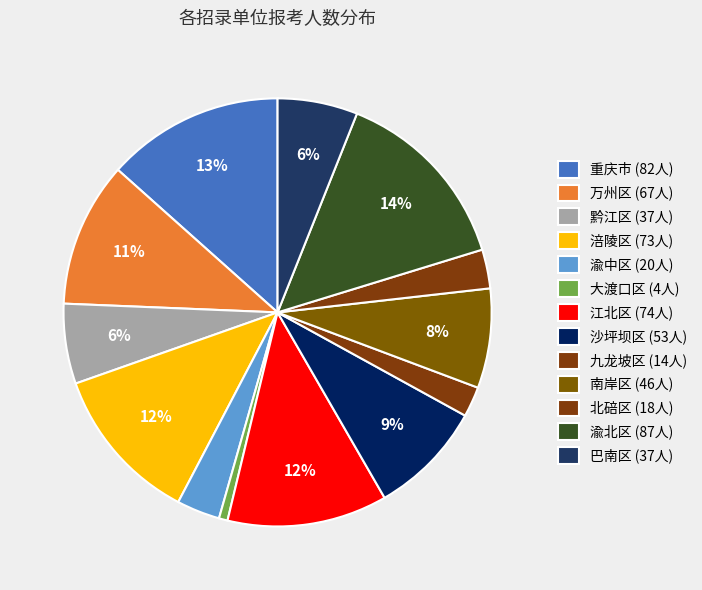

What portion of the pie excludes 巴南区?

94.0%